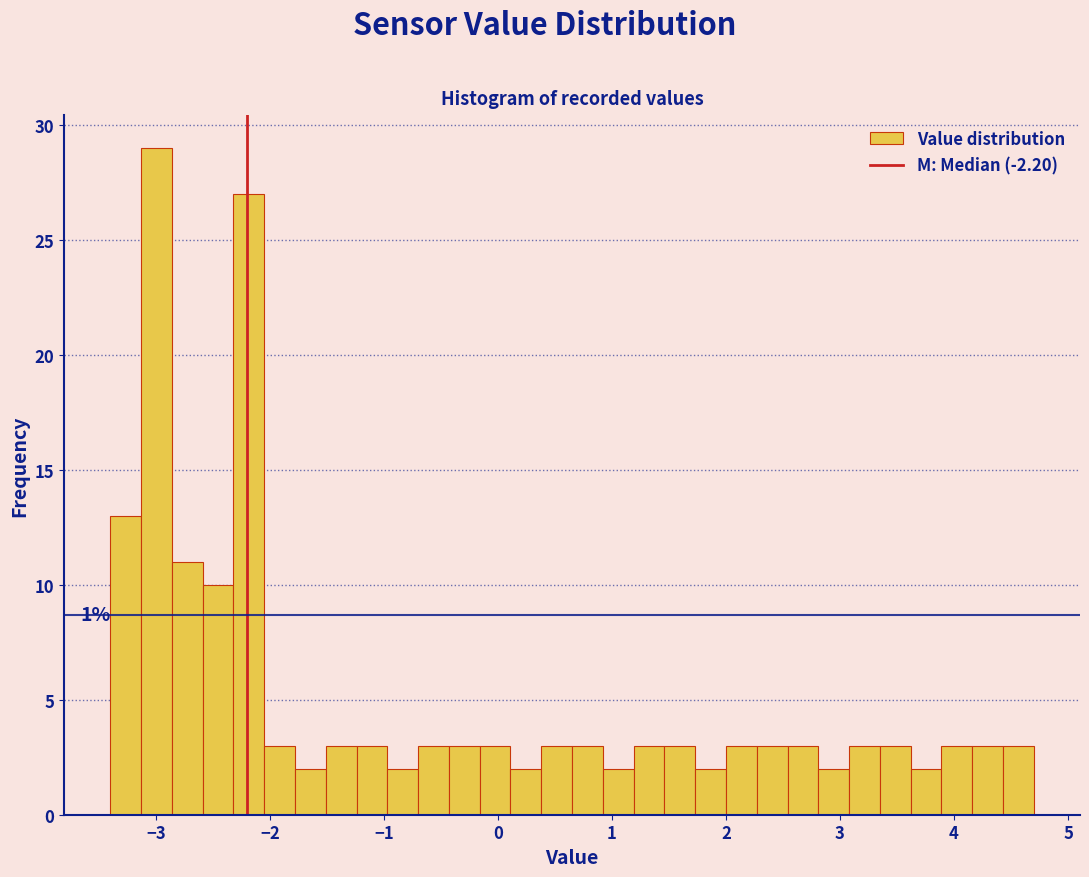

Read against the x-axis, roughly where is the centre of the tallest bar?

-3.0